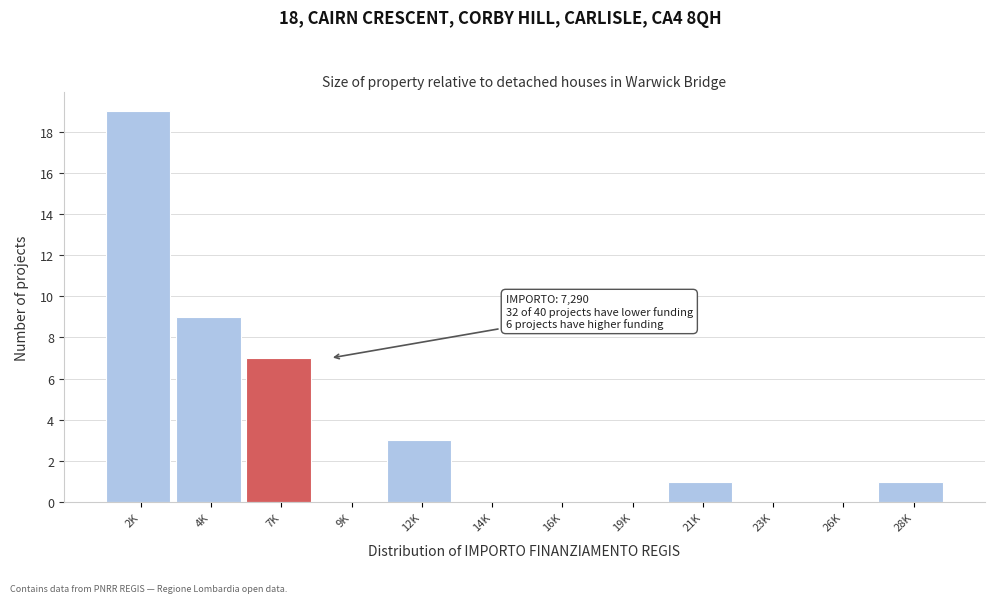

Reading left to right, transcribe all the data shown in this chart.

2K=19	4K=9	7K=7	9K=0	12K=3	14K=0	16K=0	19K=0	21K=1	23K=0	26K=0	28K=1